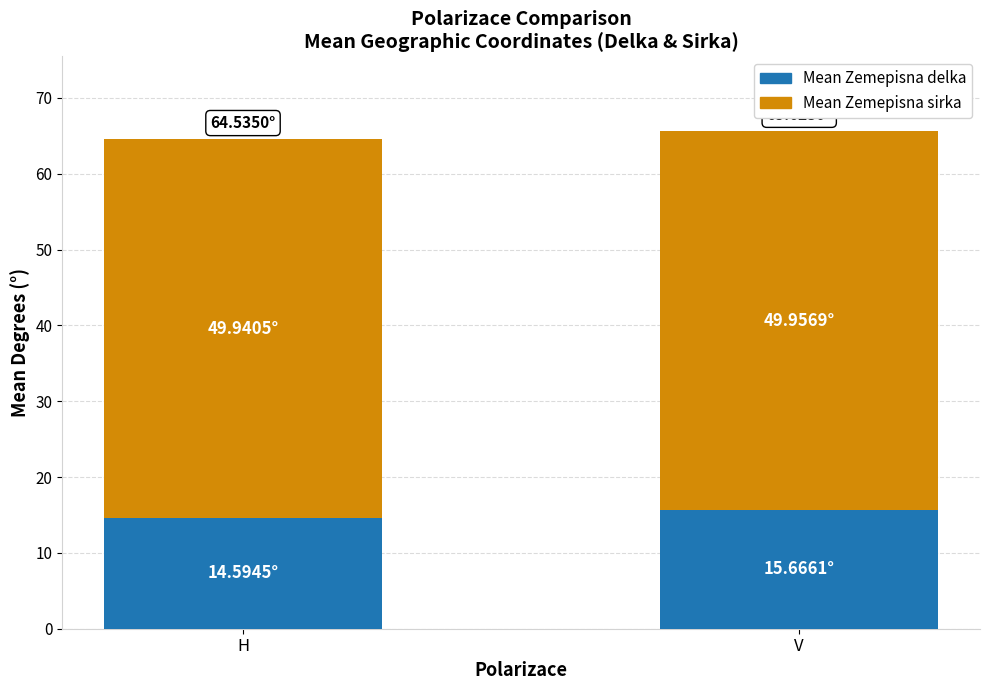

What is the sum of the Mean Zemepisna delka values at H and V?

30.3